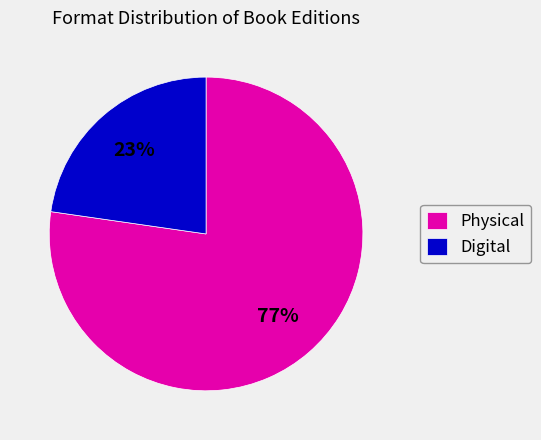

To the nearest percent, what is the average slice percentage?

50%